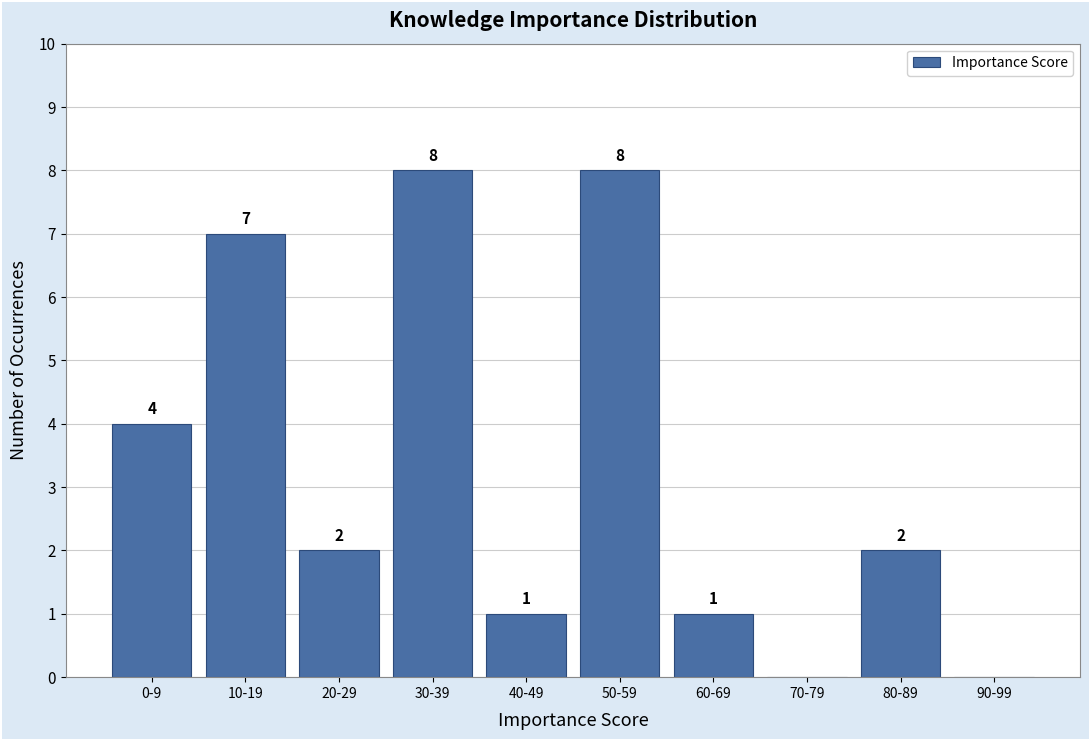

Reading left to right, extract all data points from this chart.

0-9=4	10-19=7	20-29=2	30-39=8	40-49=1	50-59=8	60-69=1	70-79=0	80-89=2	90-99=0